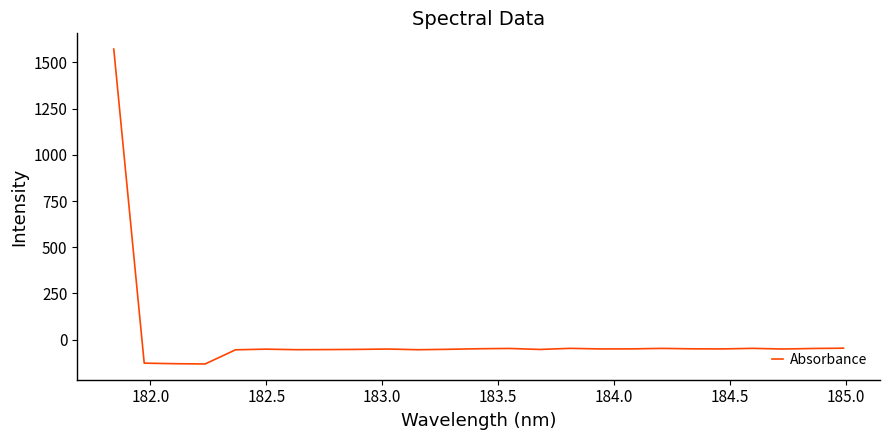

What is the greatest value displayed?

1571.9